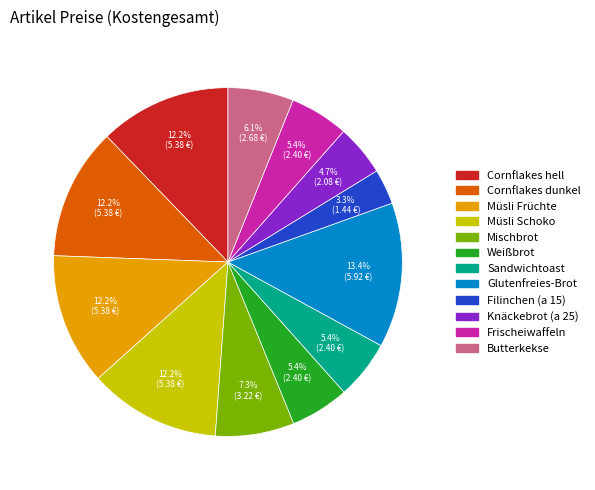

Which category has the smallest portion of the pie?

Filinchen (a 15)